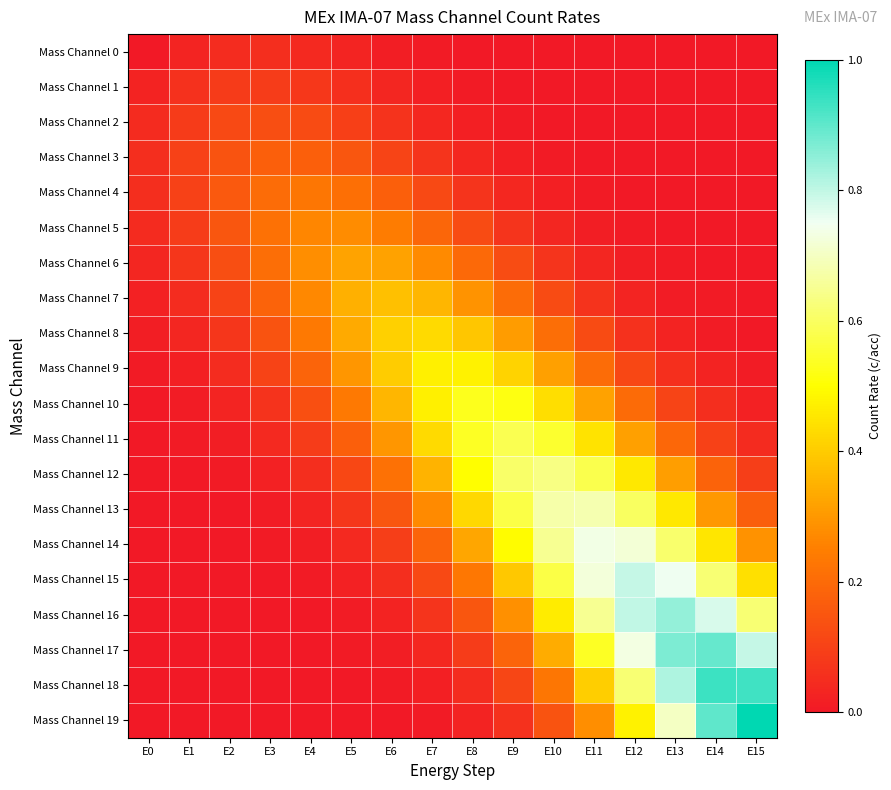

What is the spread (max minus min) of values at E7?

0.5